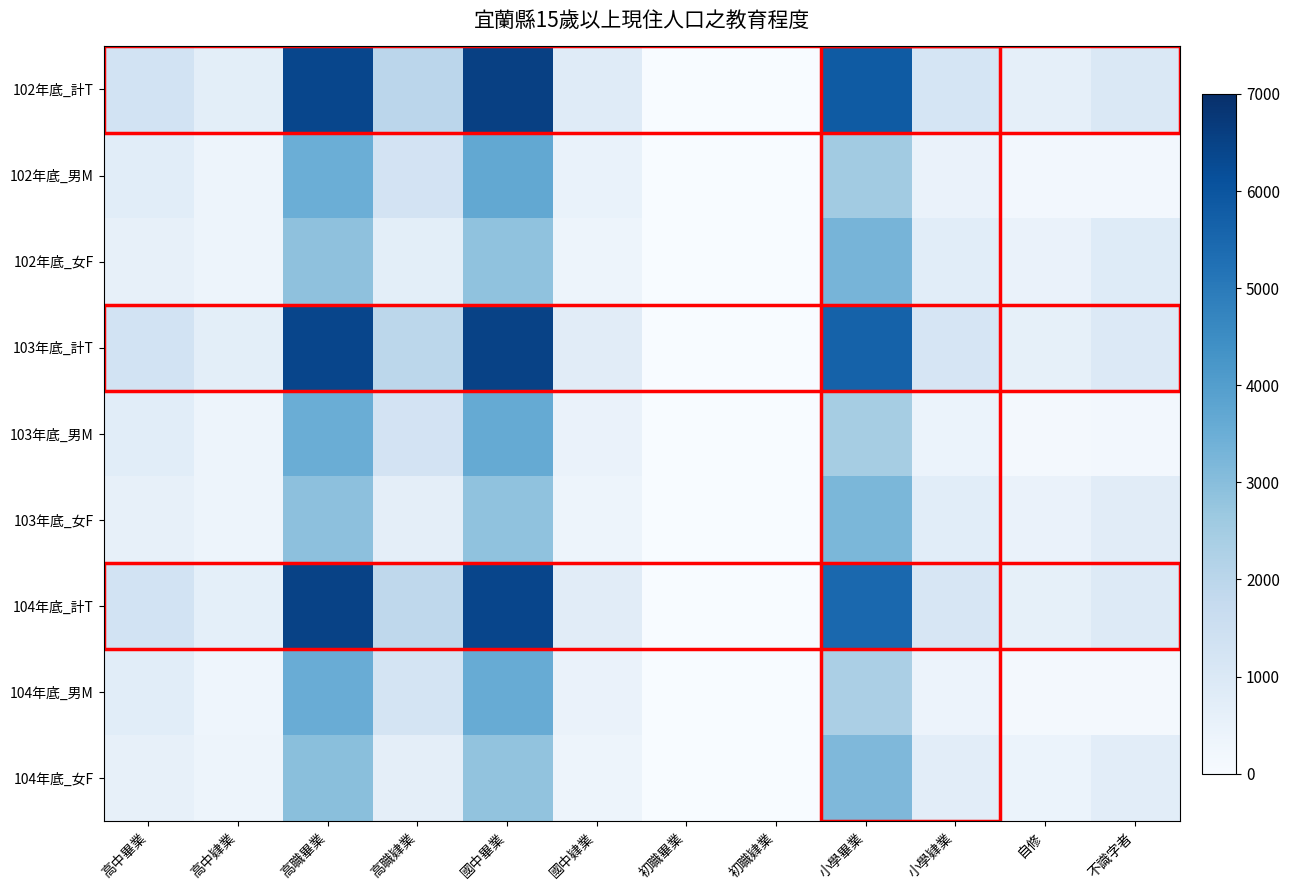

Which series changed the most between 高職畢業 and 國中肄業?

104年底_計T